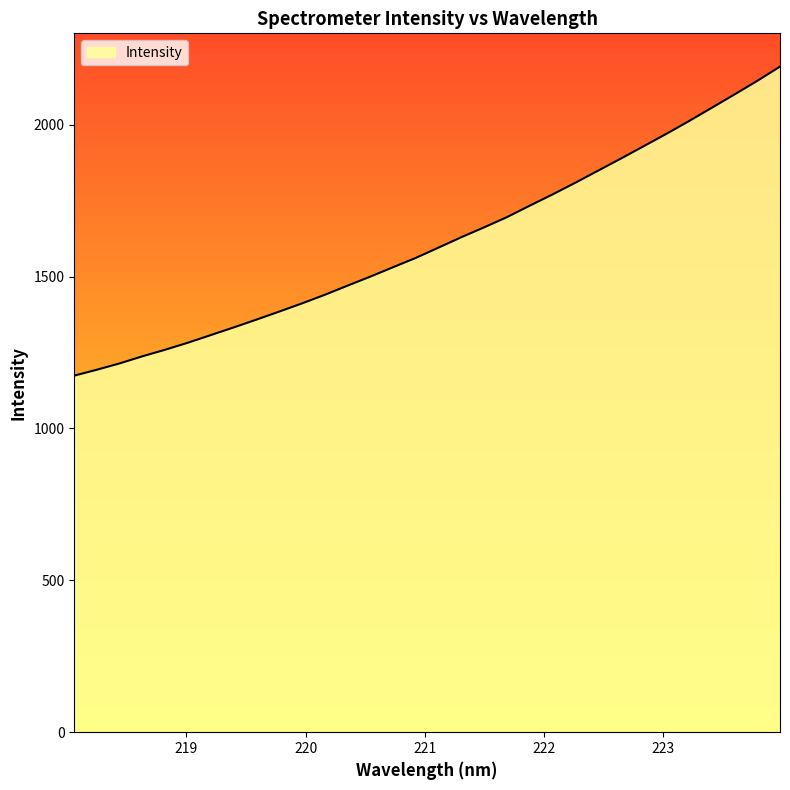

What is the greatest value displayed?

2191.3